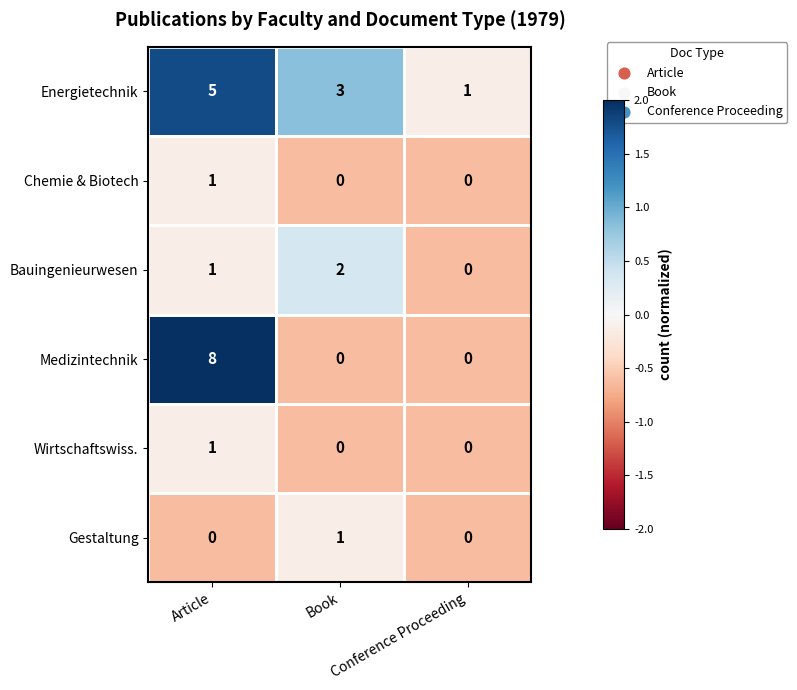

What is the sum of the Energietechnik values at Conference Proceeding and Article?

6